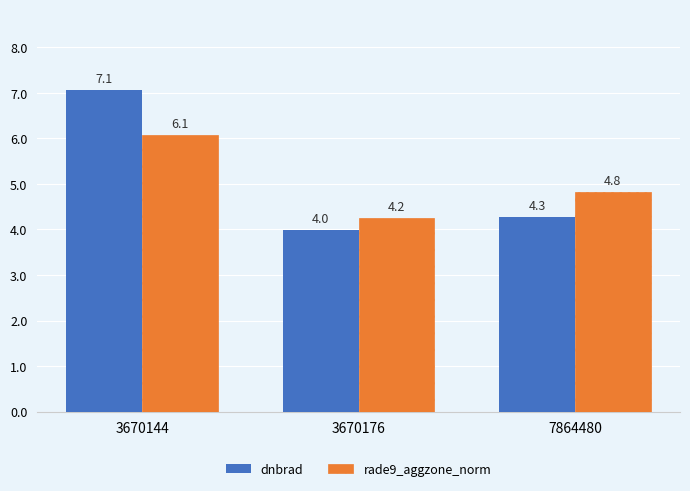

The rade9_aggzone_norm series shows 10.5 at 3670144. True or false?

False